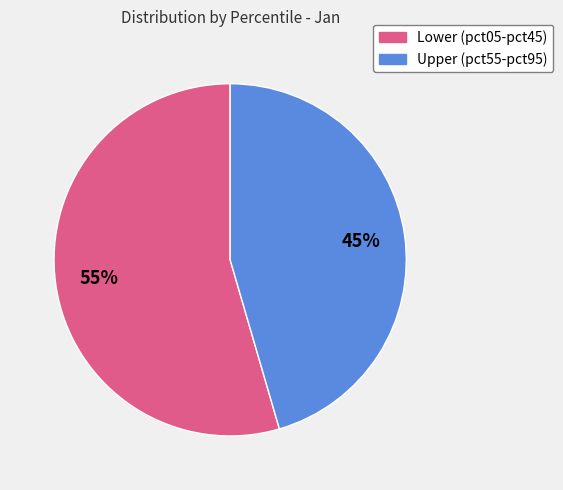

To the nearest percent, what is the average slice percentage?

50%